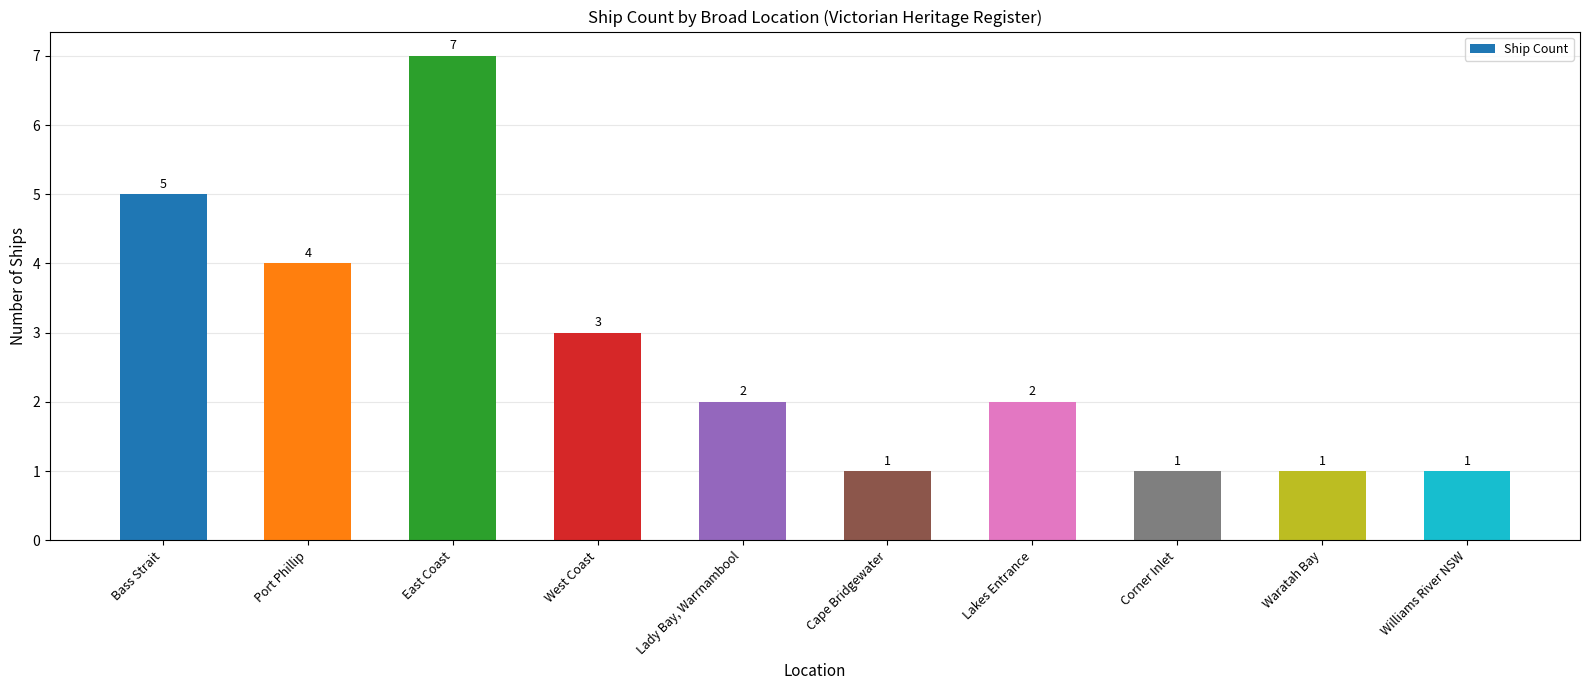

Are the bars horizontal?

No